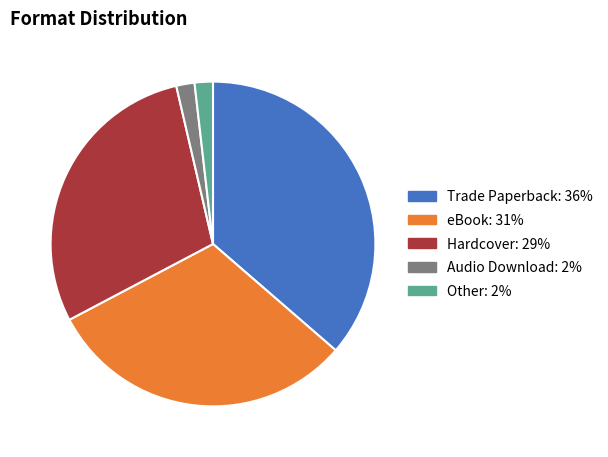

Combined, do Hardcover and eBook account for over 50%?

Yes